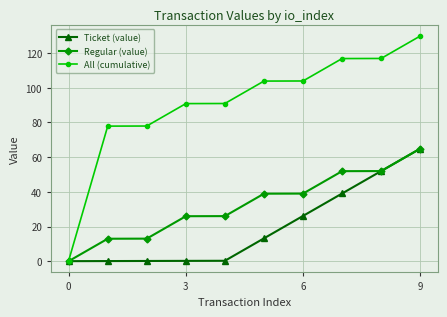

List the series in order of their overall mean, highest first.

All (cumulative), Regular (value), Ticket (value)